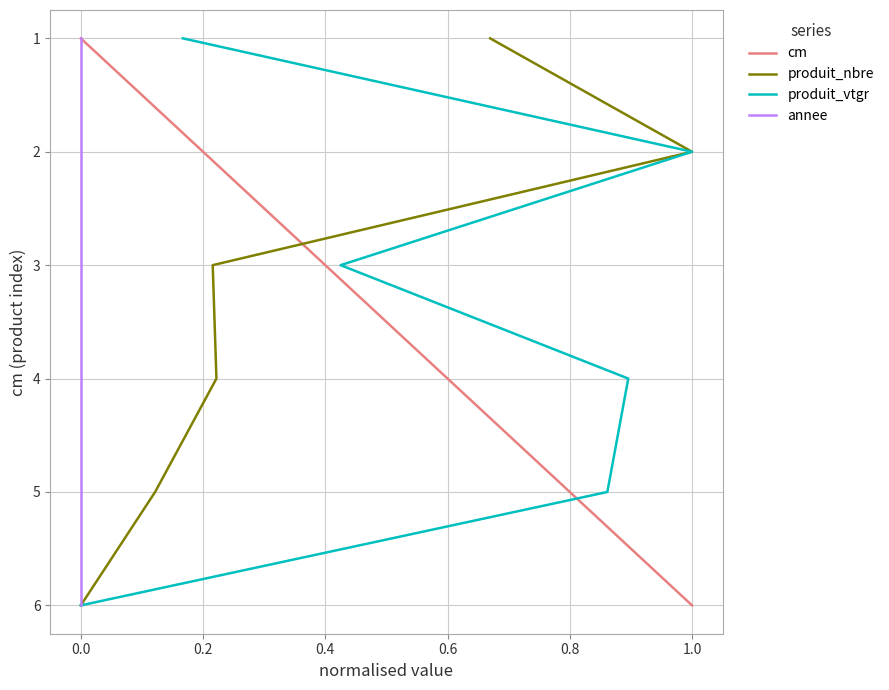

True or false: cm has a value of 2 at 0.4.

False